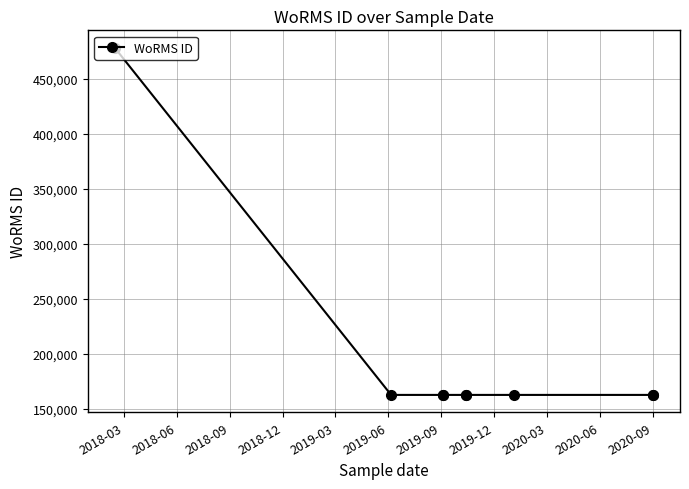

What is the difference between the maximum and second lowest values?

315832